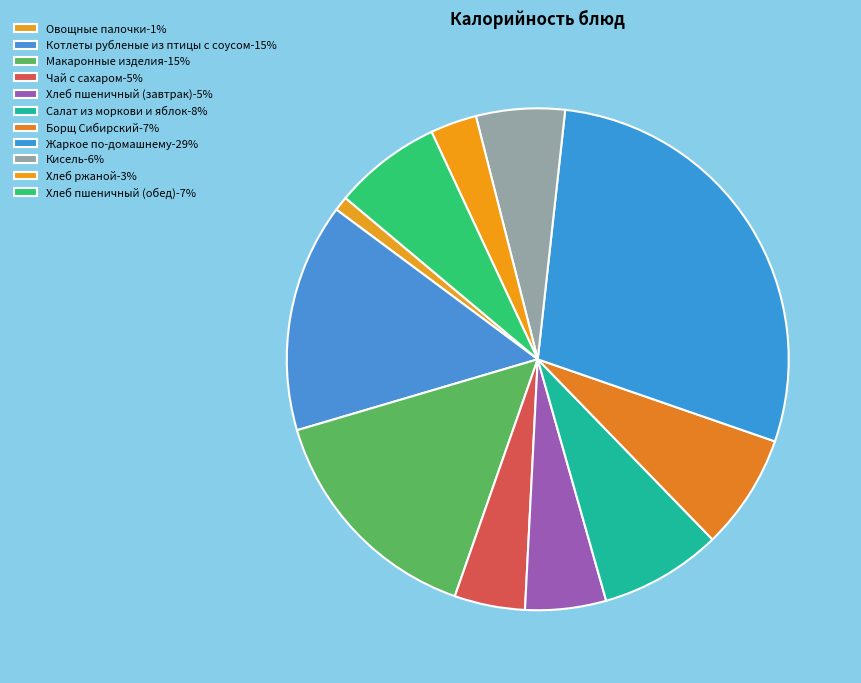

Is the sum of Овощные палочки and Жаркое по-домашнему greater than half?

No